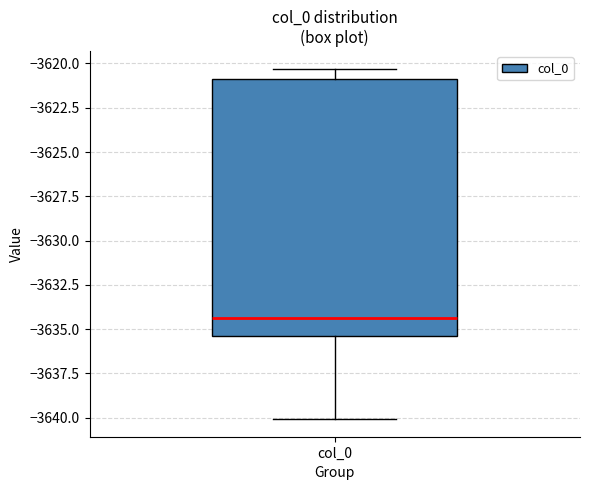

Transcribe this box plot: give where the median line is, the range the box spans, and where the two whiskers end, as read against the y-axis. The values are not printed on the chart, so give them approximately, as read against the axis.

median -3634.5, box -3635.5 to -3621.0, whiskers -3640.0 to -3620.5